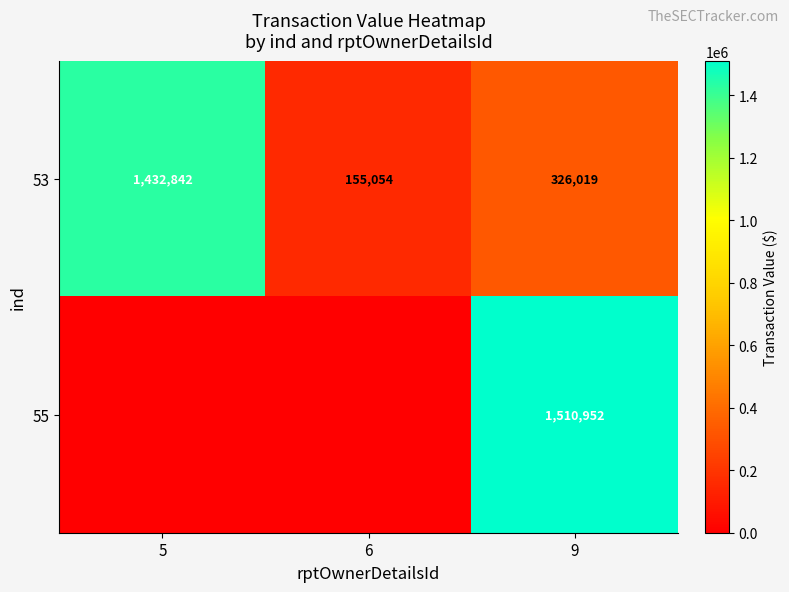

True or false: 53 has a value of 326019 at 9.

True